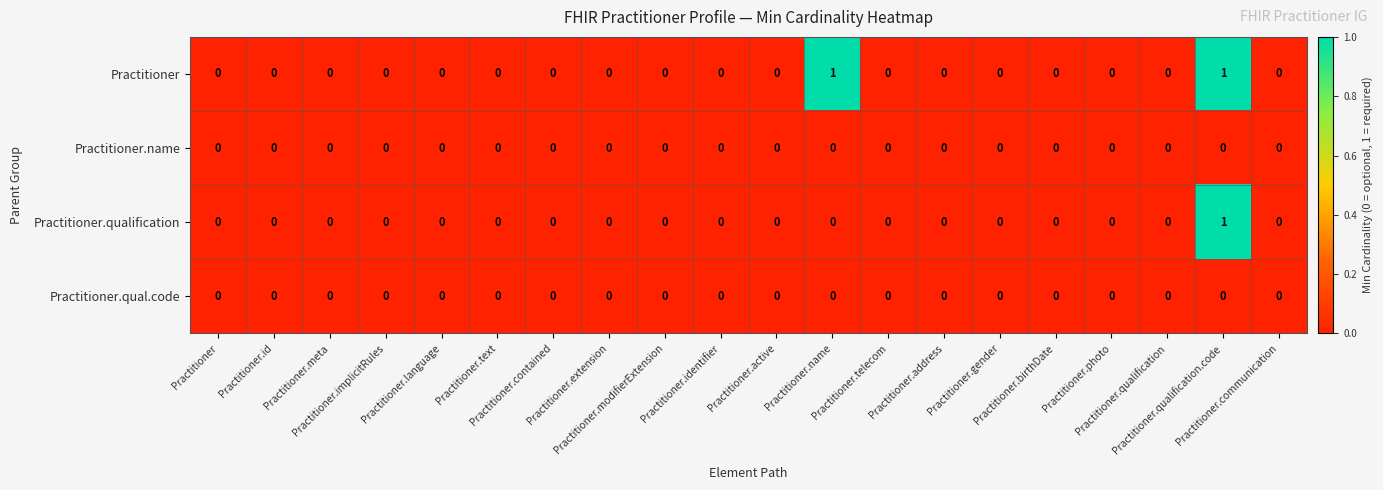

Reading right to left, what are all the values shown in this chart?

Practitioner: Practitioner.communication=0	Practitioner.qualification.code=1	Practitioner.qualification=0	Practitioner.photo=0	Practitioner.birthDate=0	Practitioner.gender=0	Practitioner.address=0	Practitioner.telecom=0	Practitioner.name=1	Practitioner.active=0	Practitioner.identifier=0	Practitioner.modifierExtension=0	Practitioner.extension=0	Practitioner.contained=0	Practitioner.text=0	Practitioner.language=0	Practitioner.implicitRules=0	Practitioner.meta=0	Practitioner.id=0	Practitioner=0
Practitioner.name: Practitioner.communication=0	Practitioner.qualification.code=0	Practitioner.qualification=0	Practitioner.photo=0	Practitioner.birthDate=0	Practitioner.gender=0	Practitioner.address=0	Practitioner.telecom=0	Practitioner.name=0	Practitioner.active=0	Practitioner.identifier=0	Practitioner.modifierExtension=0	Practitioner.extension=0	Practitioner.contained=0	Practitioner.text=0	Practitioner.language=0	Practitioner.implicitRules=0	Practitioner.meta=0	Practitioner.id=0	Practitioner=0
Practitioner.qualification: Practitioner.communication=0	Practitioner.qualification.code=1	Practitioner.qualification=0	Practitioner.photo=0	Practitioner.birthDate=0	Practitioner.gender=0	Practitioner.address=0	Practitioner.telecom=0	Practitioner.name=0	Practitioner.active=0	Practitioner.identifier=0	Practitioner.modifierExtension=0	Practitioner.extension=0	Practitioner.contained=0	Practitioner.text=0	Practitioner.language=0	Practitioner.implicitRules=0	Practitioner.meta=0	Practitioner.id=0	Practitioner=0
Practitioner.qual.code: Practitioner.communication=0	Practitioner.qualification.code=0	Practitioner.qualification=0	Practitioner.photo=0	Practitioner.birthDate=0	Practitioner.gender=0	Practitioner.address=0	Practitioner.telecom=0	Practitioner.name=0	Practitioner.active=0	Practitioner.identifier=0	Practitioner.modifierExtension=0	Practitioner.extension=0	Practitioner.contained=0	Practitioner.text=0	Practitioner.language=0	Practitioner.implicitRules=0	Practitioner.meta=0	Practitioner.id=0	Practitioner=0